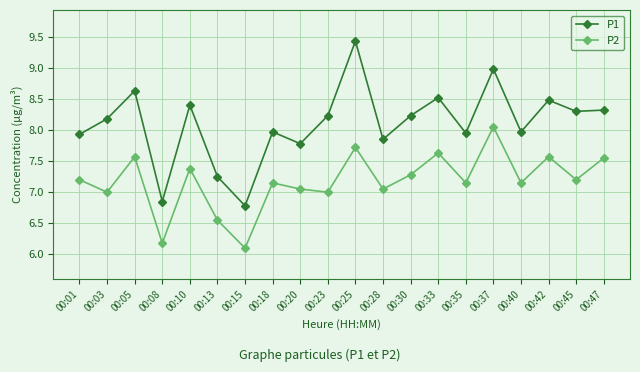

What value does the P1 series have at 00:03?

8.2